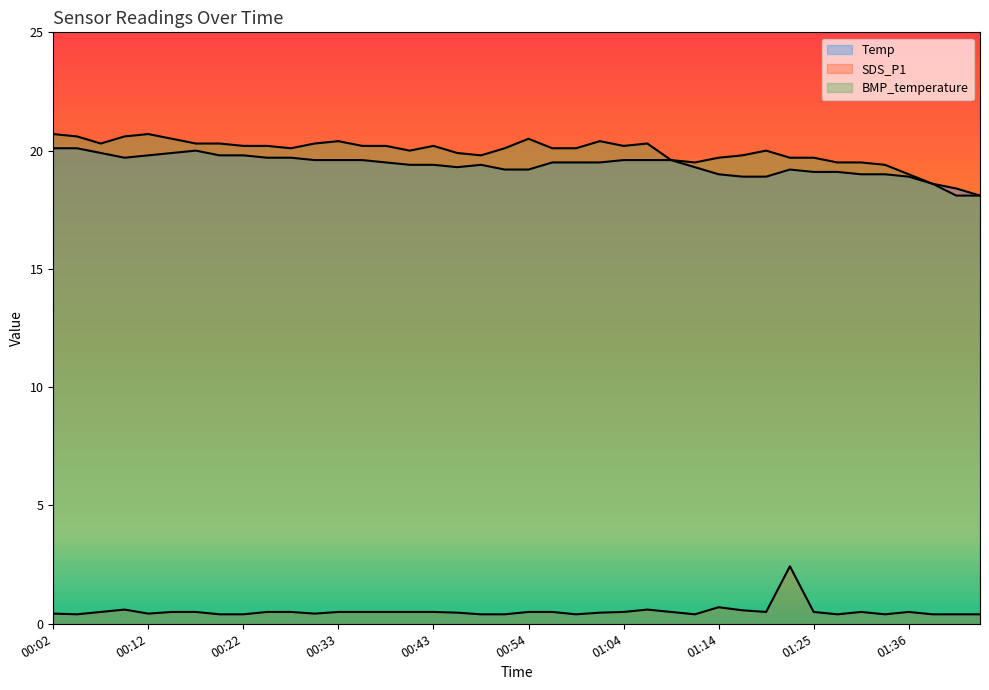

What are all the series names shown in the legend?

Temp, SDS_P1, BMP_temperature